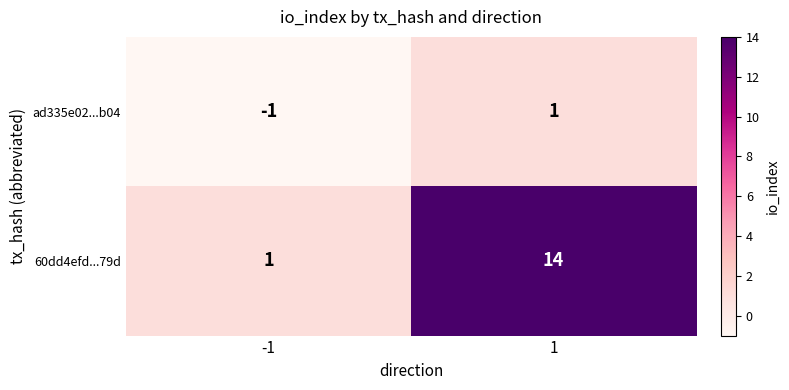

Read the 60dd4efd...79d value at 1, to the nearest 5.

15